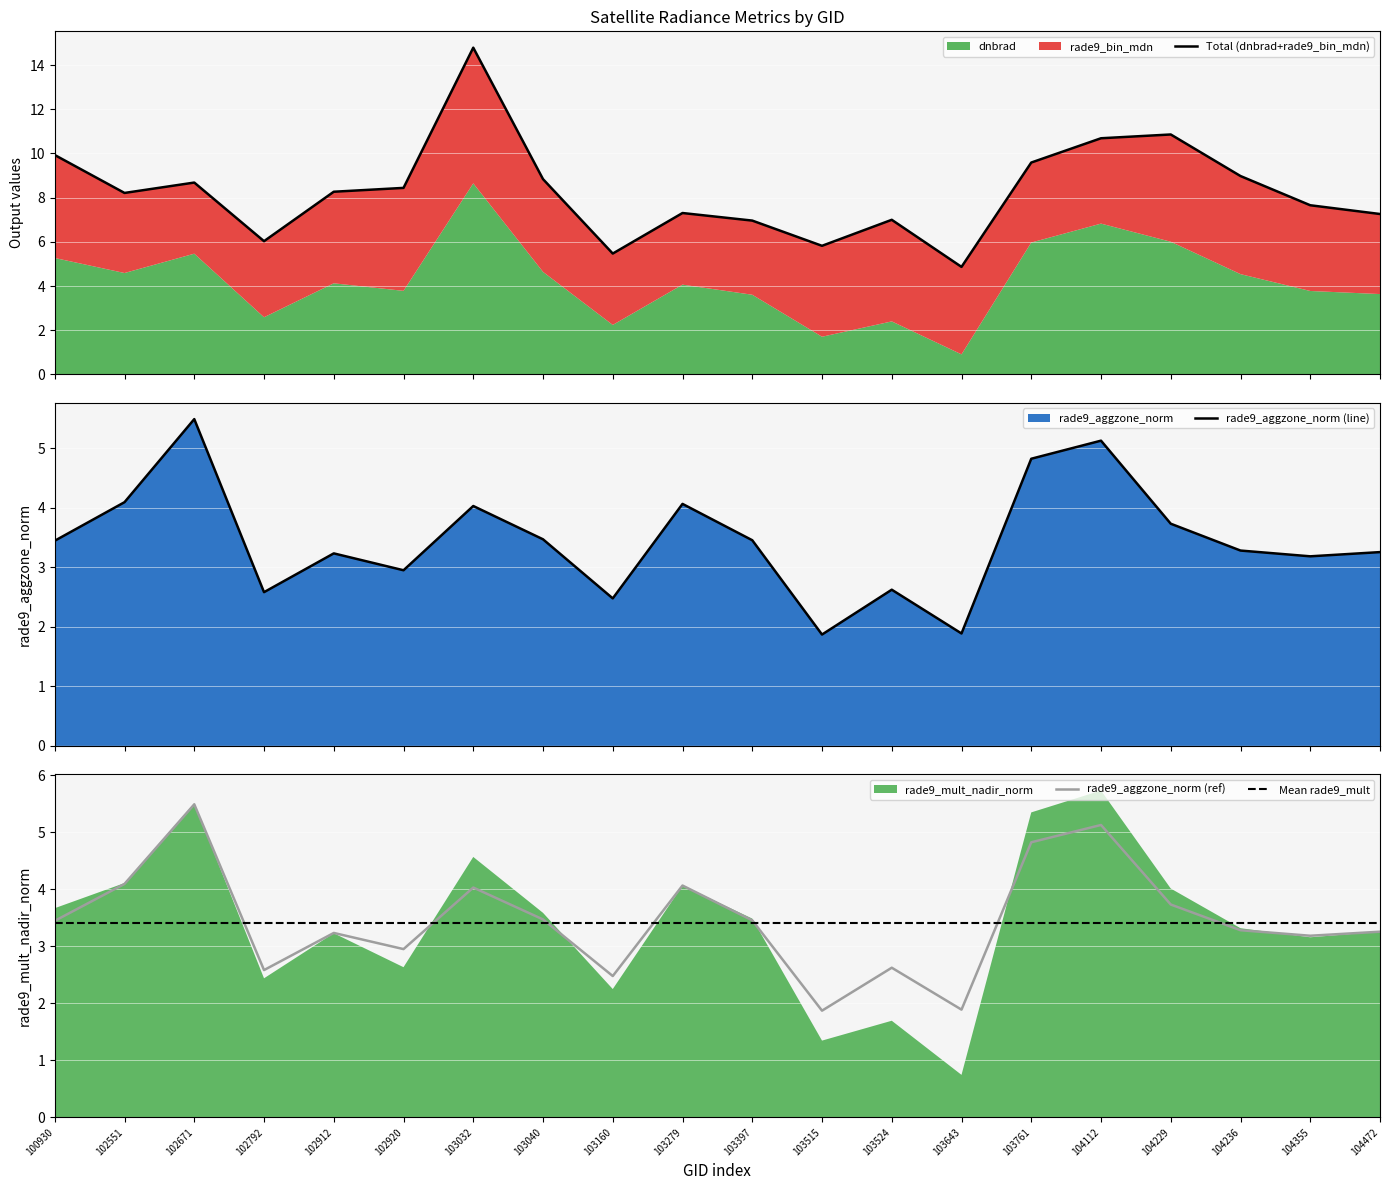

How many intersections are there between rade9_bin_mdn and rade9_aggzone_norm?

6